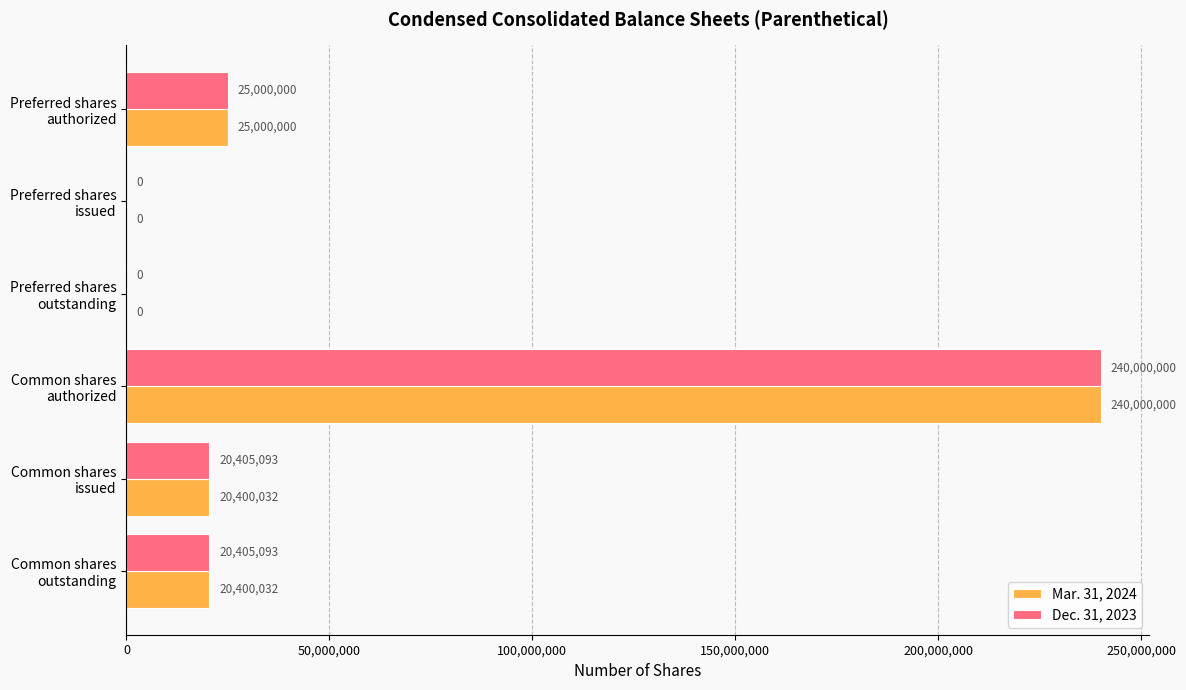

What is the sum of all Mar. 31, 2024 values?

305800064